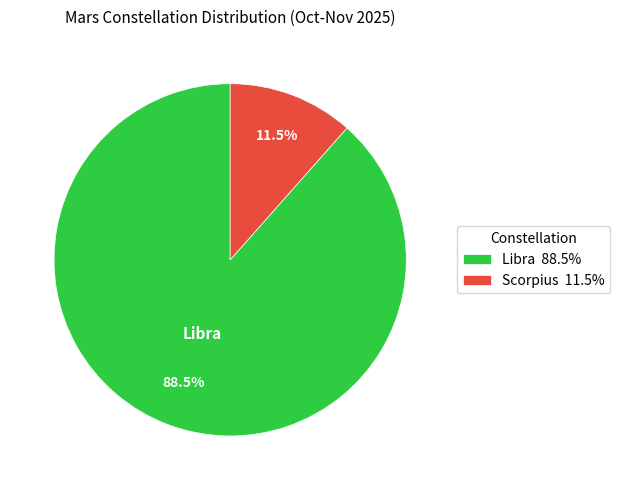

To the nearest percent, what is the difference between the largest and smallest slice percentages?

77%